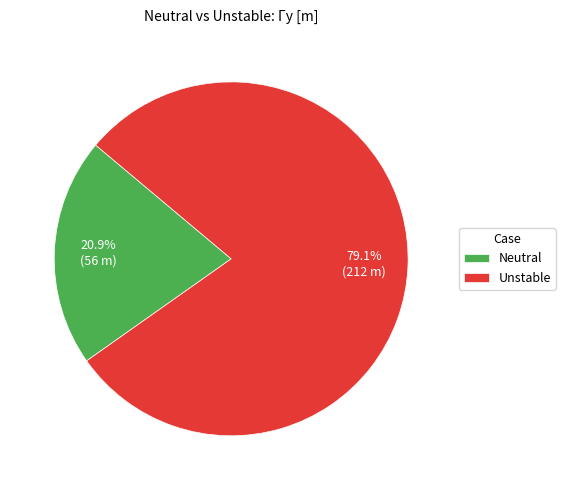

Between Unstable and Neutral, which is larger?

Unstable